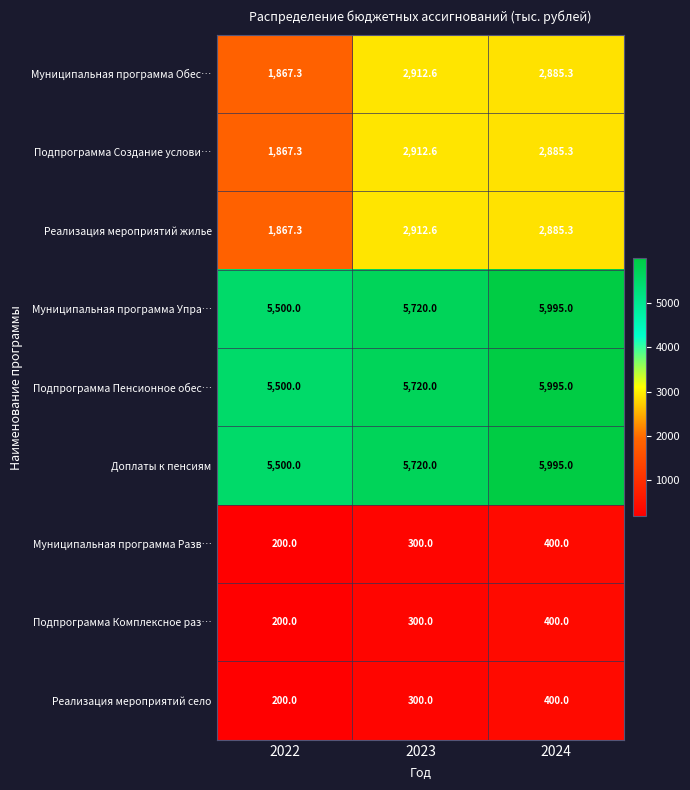

What is the sum of all Доплаты к пенсиям values?

17215.0